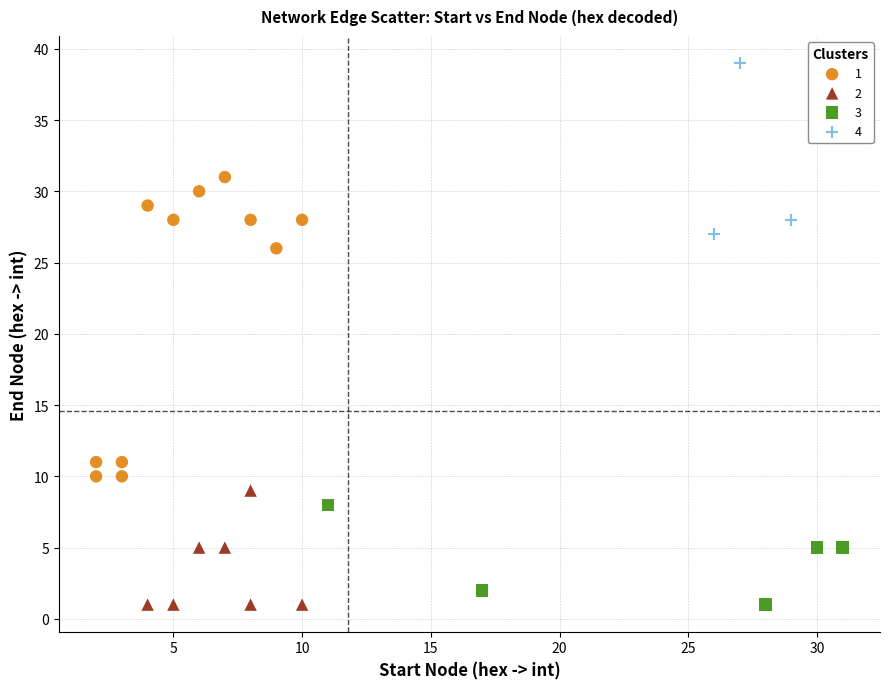

Which series reaches the maximum Y coordinate?

4